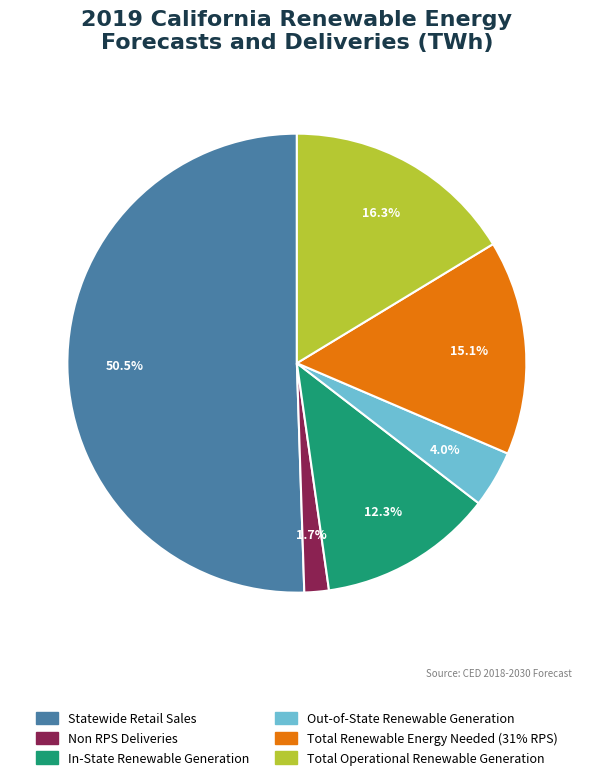

True or false: Non RPS Deliveries accounts for 2% of the total.

True